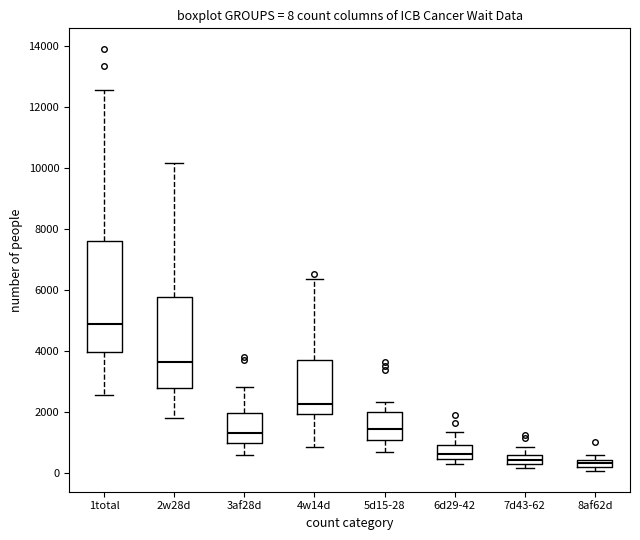

Which box is the tallest, from its lower edge to its upper edge?

1total